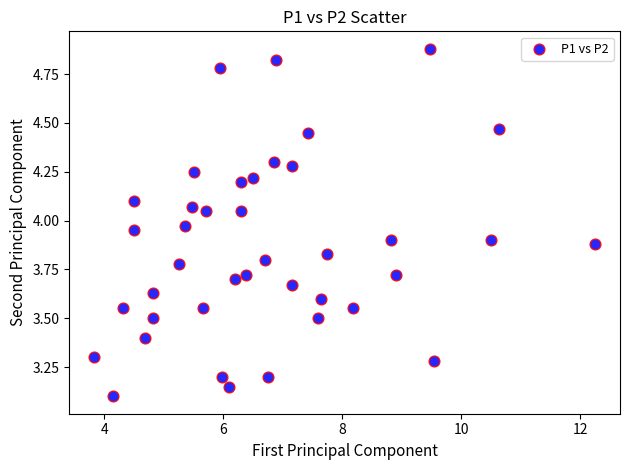

What is the range of Y values (max minus min)?

1.8